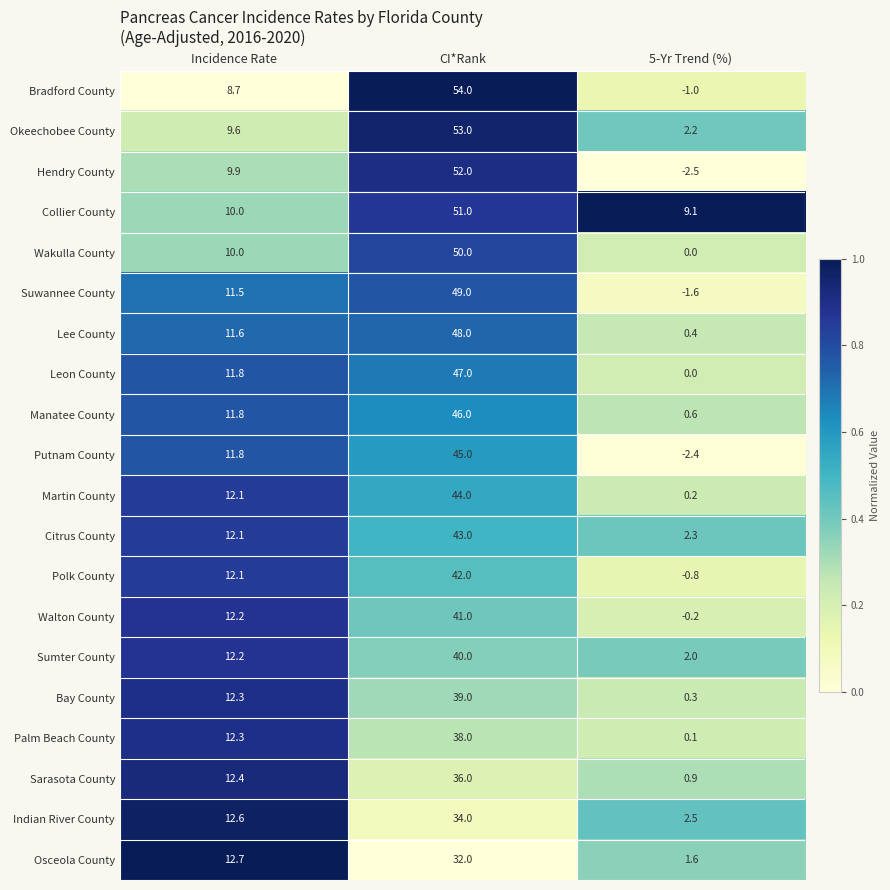

Rank the series by their maximum value, from lowest to highest.

Osceola County, Indian River County, Sarasota County, Palm Beach County, Bay County, Sumter County, Walton County, Polk County, Citrus County, Martin County, Putnam County, Manatee County, Leon County, Lee County, Suwannee County, Wakulla County, Collier County, Hendry County, Okeechobee County, Bradford County